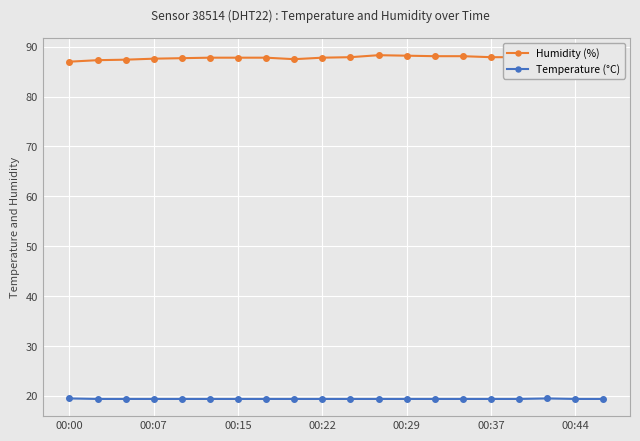

List the series in order of their overall mean, highest first.

Humidity (%), Temperature (°C)